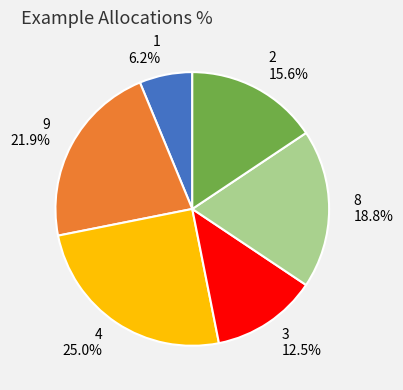

What percentage is the 4 slice, to the nearest percent?

25%